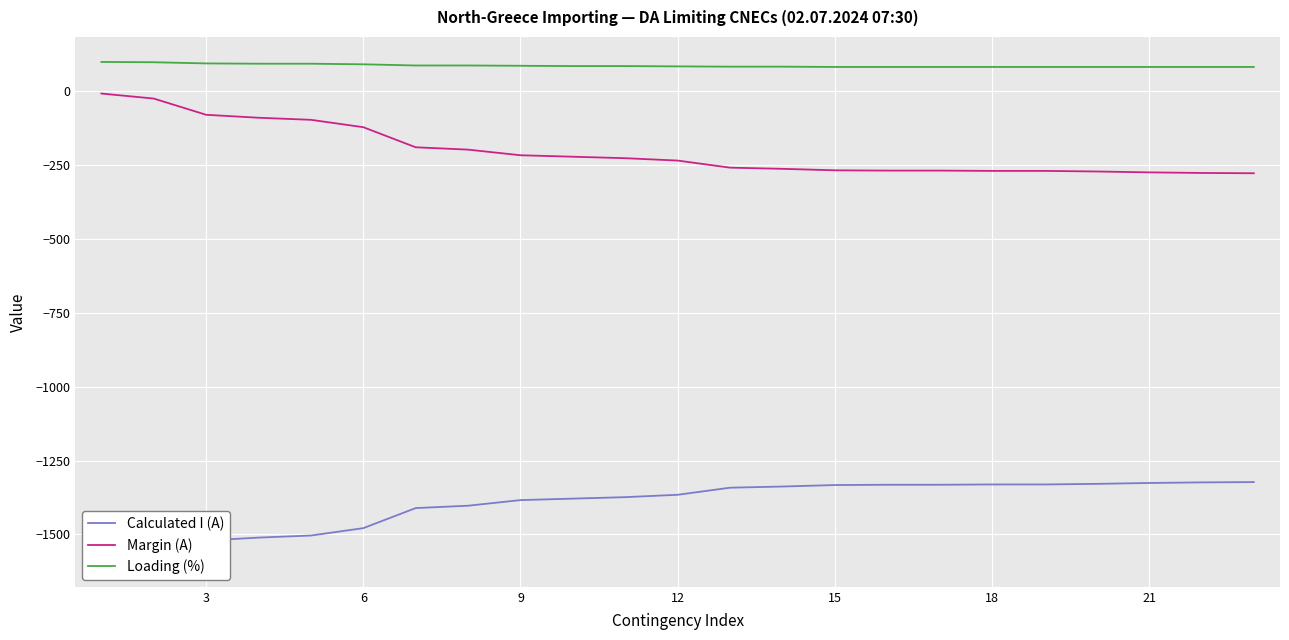

True or false: Loading (%) and Margin (A) cross at least once.

False